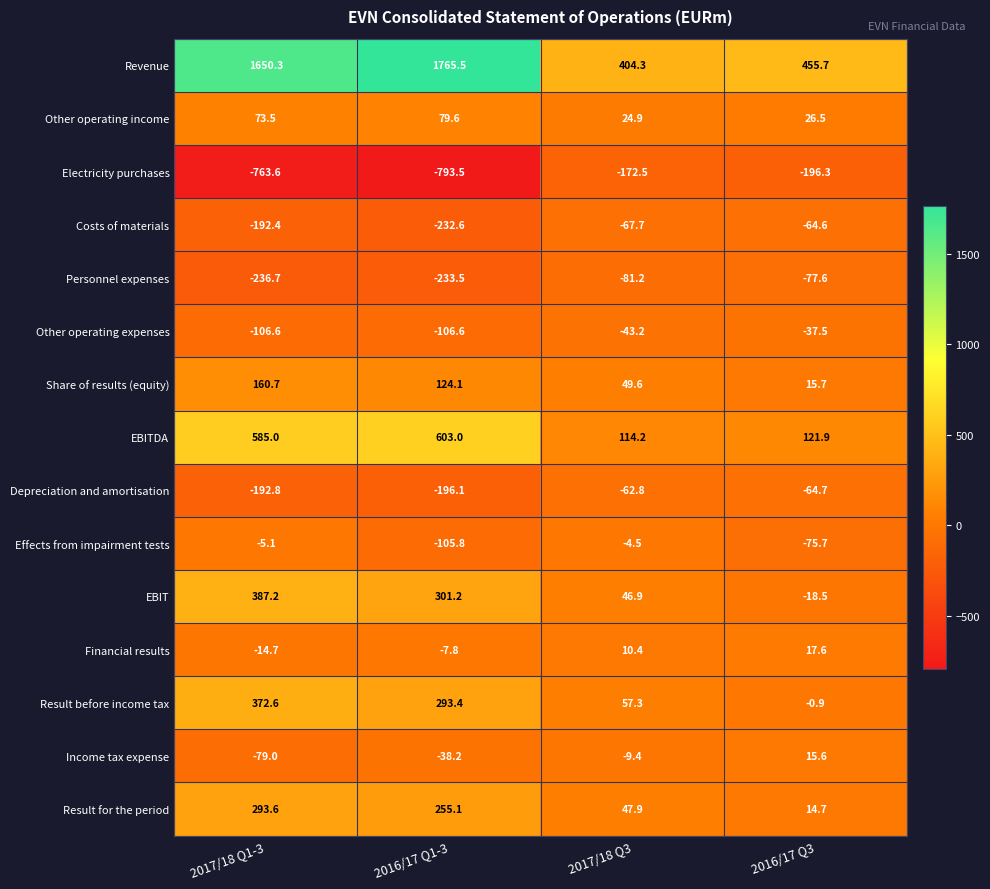

What is the smallest value displayed?

-793.5